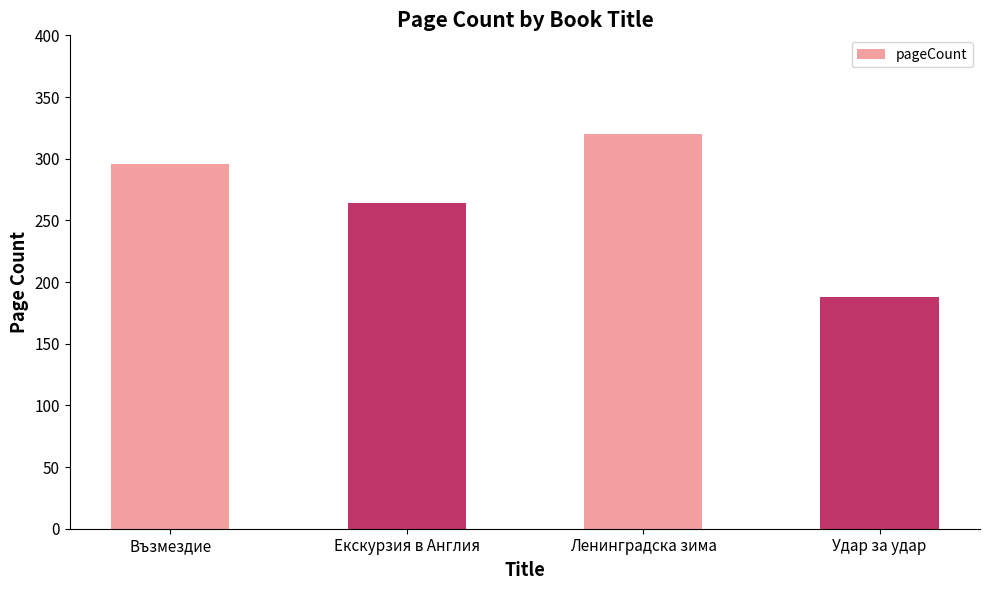

Which has a higher value, Възмездие or Ленинградска зима?

Ленинградска зима